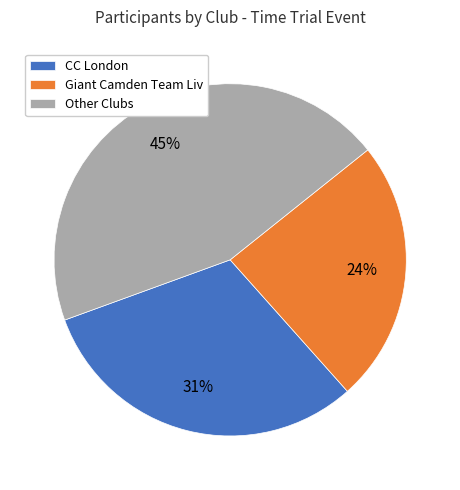

What is the smallest slice in the pie chart?

Giant Camden Team Liv